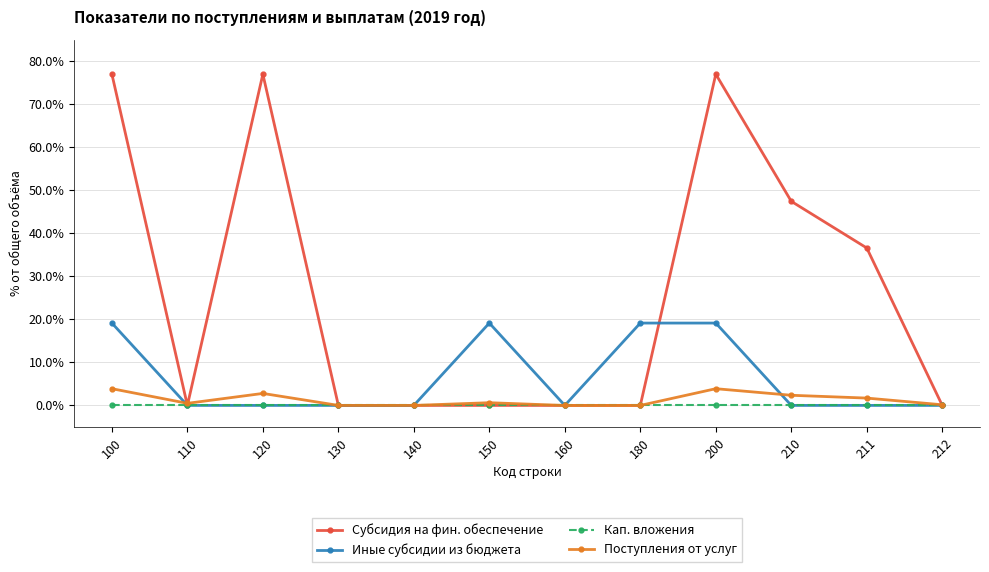

Which series has the widest spread of values?

Субсидия на фин. обеспечение